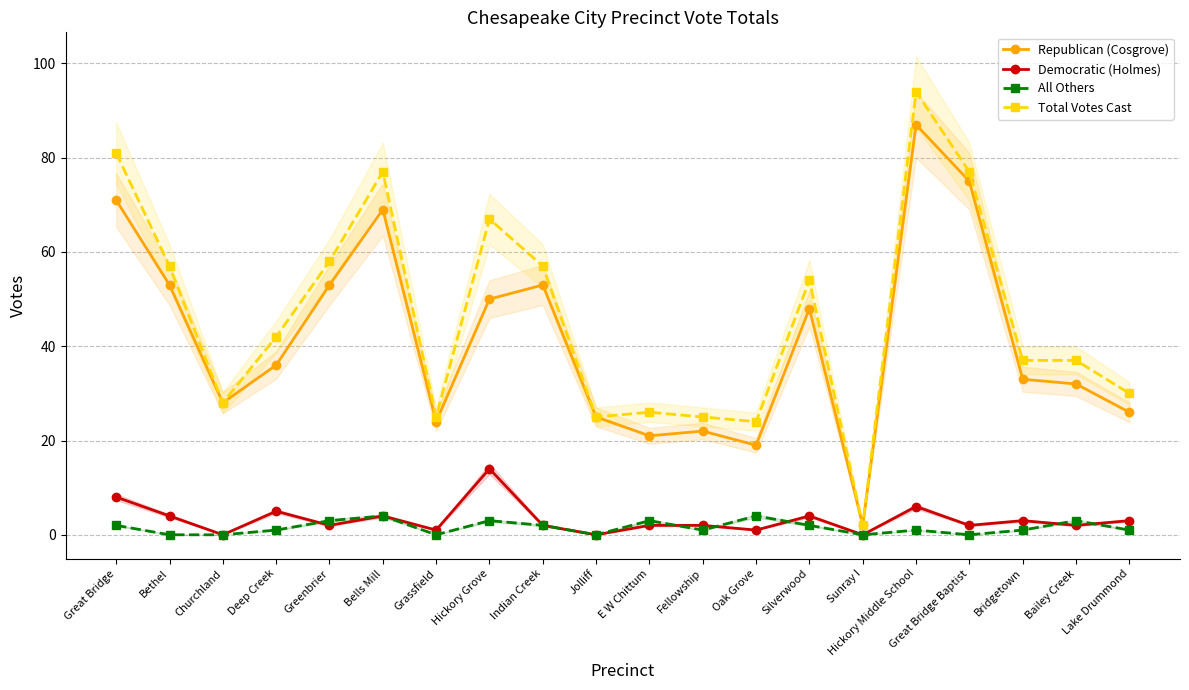

What is the approximate value of All Others at Greenbrier?

3